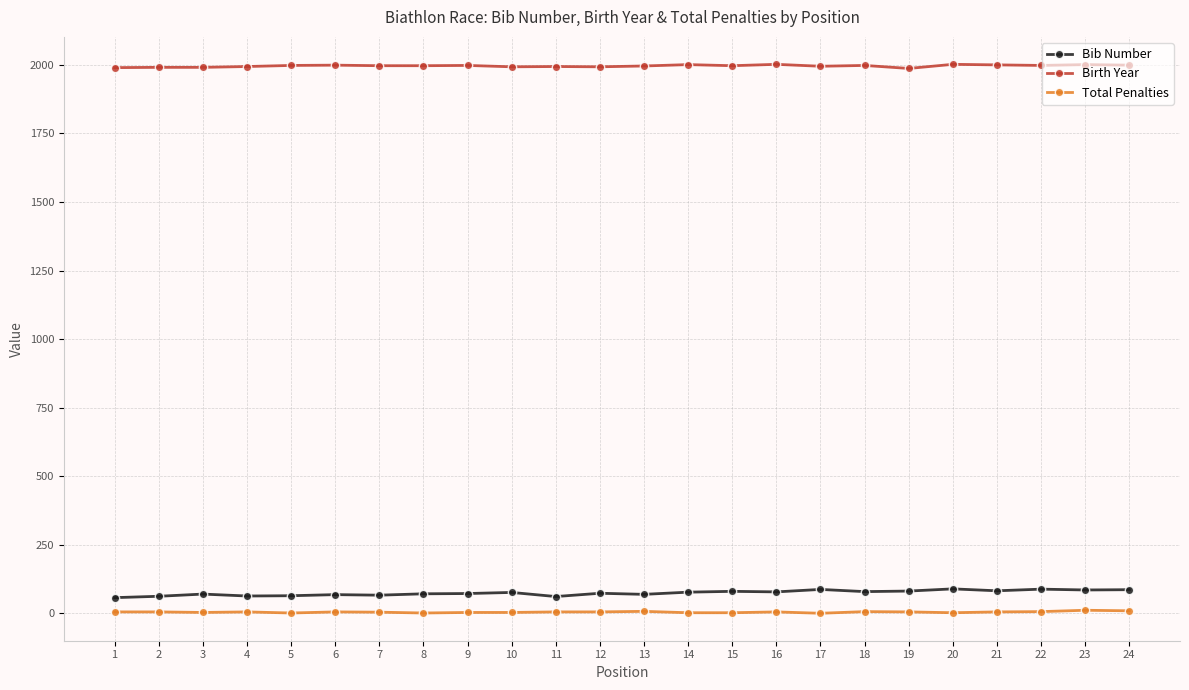

What is the average value of the Bib Number series?

74